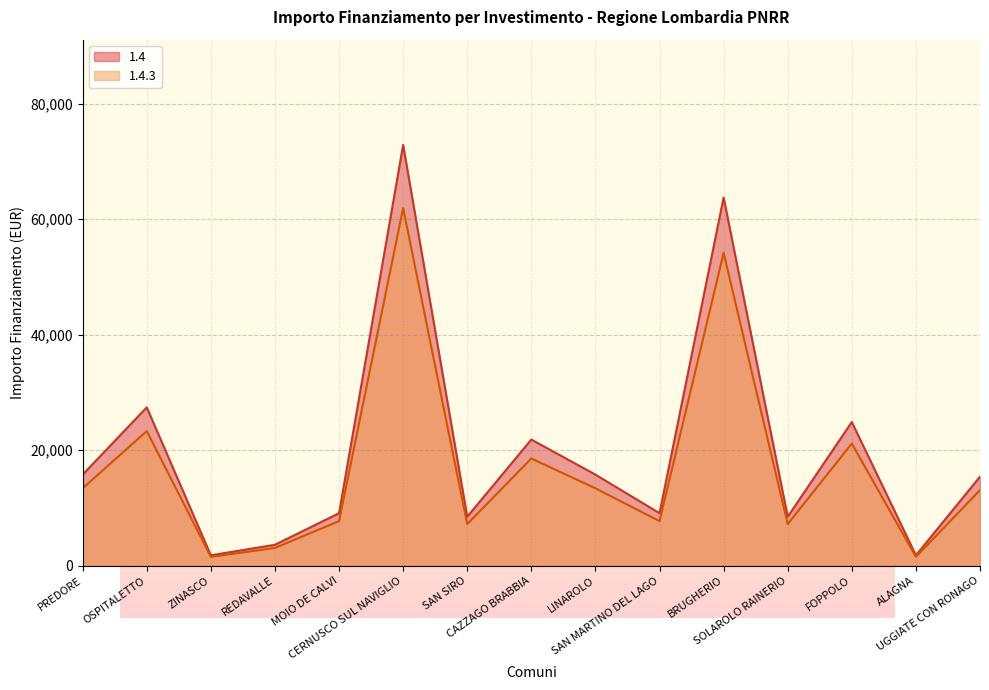

What is the sum of the 1.4.3 values at SAN MARTINO DEL LAGO and CAZZAGO BRABBIA?

26313.5